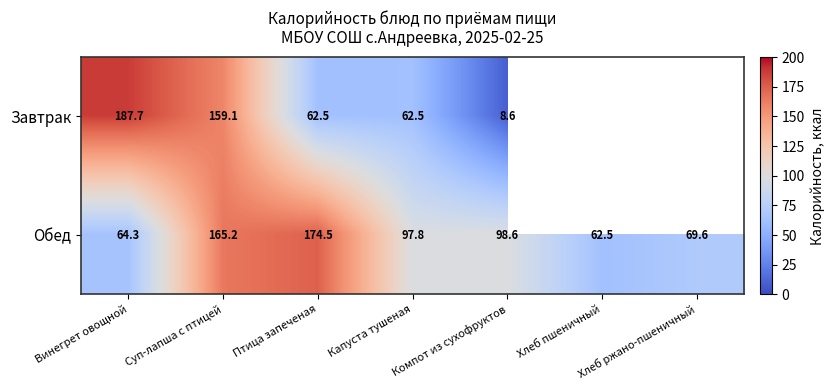

What is the lowest value of the Обед series?

62.5